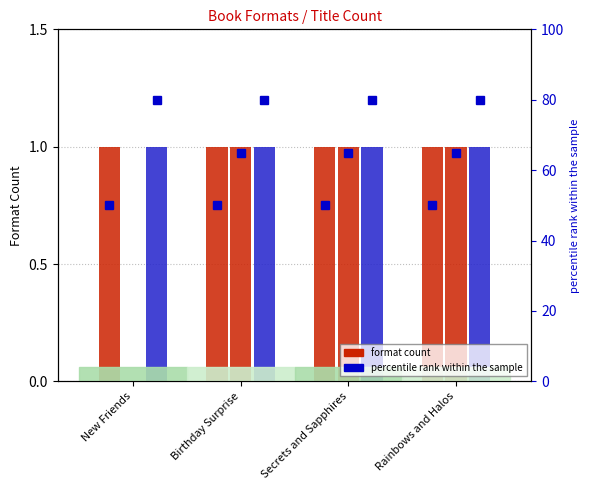

List the labels in order of Trade Paperback value, largest first.

New Friends, Birthday Surprise, Secrets and Sapphires, Rainbows and Halos